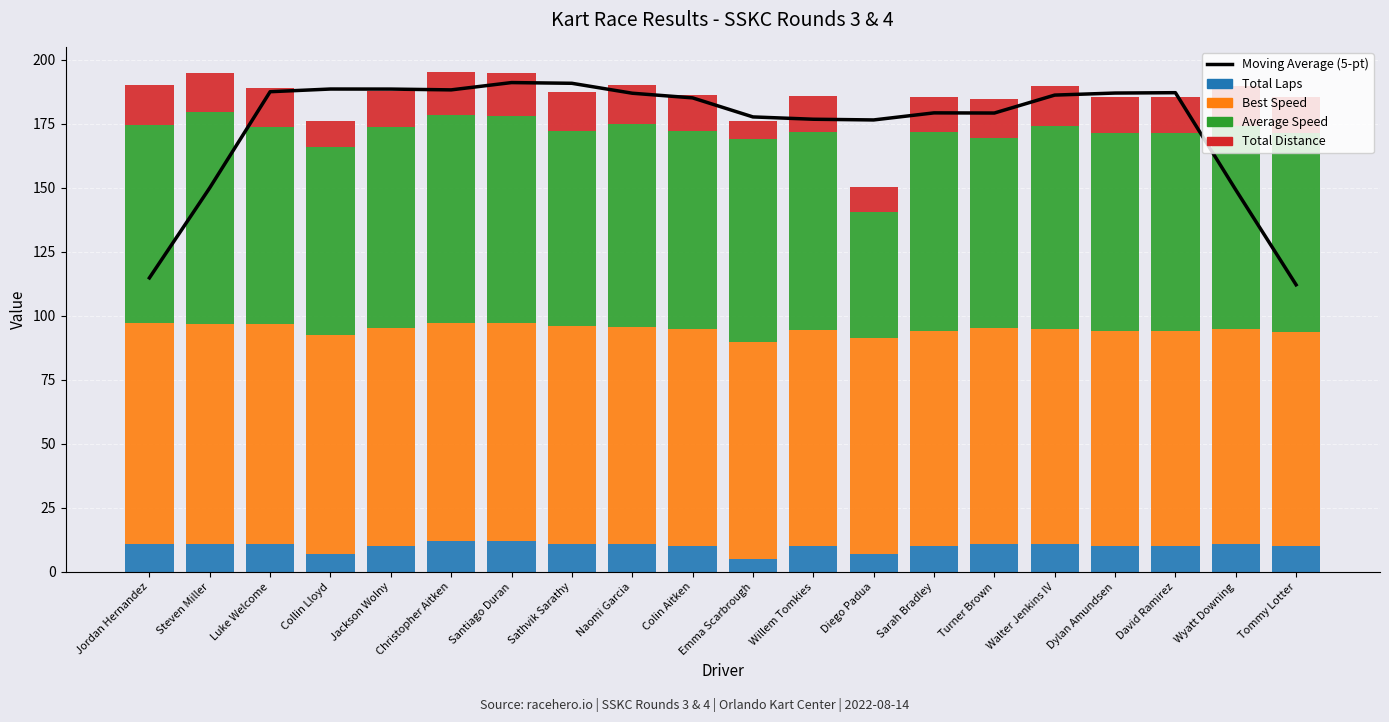

Which category has the highest value across all series?

Santiago Duran